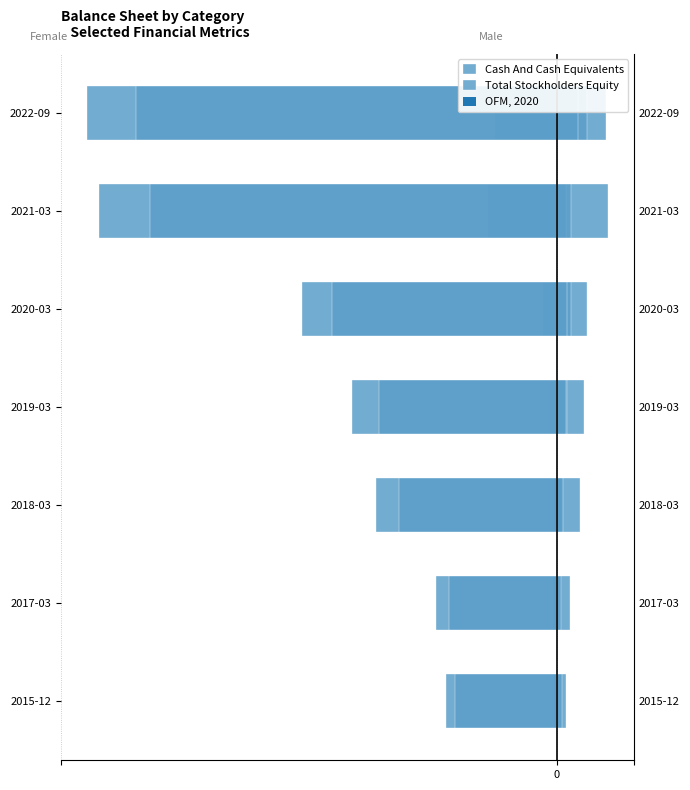

What is the average value of the Total Stockholders Equity series?

0.8